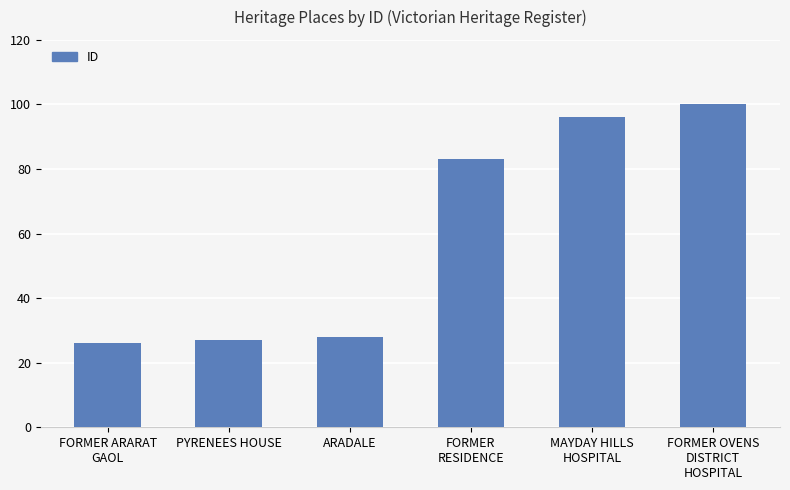

What is the average value?

60